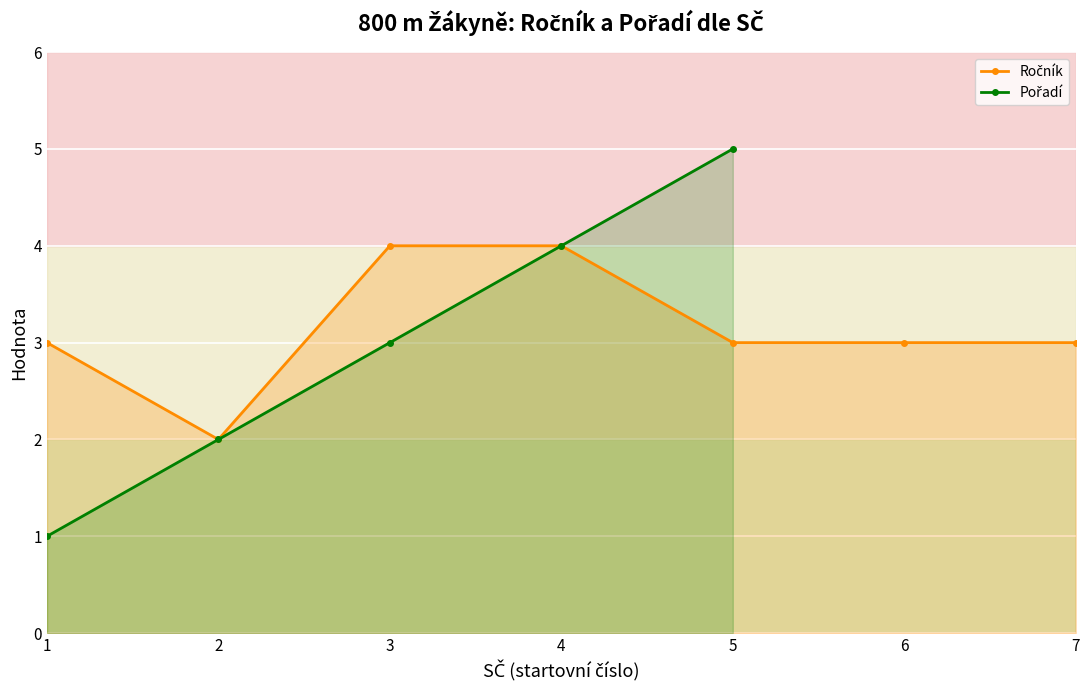

Which series has the largest total across all categories?

Ročník